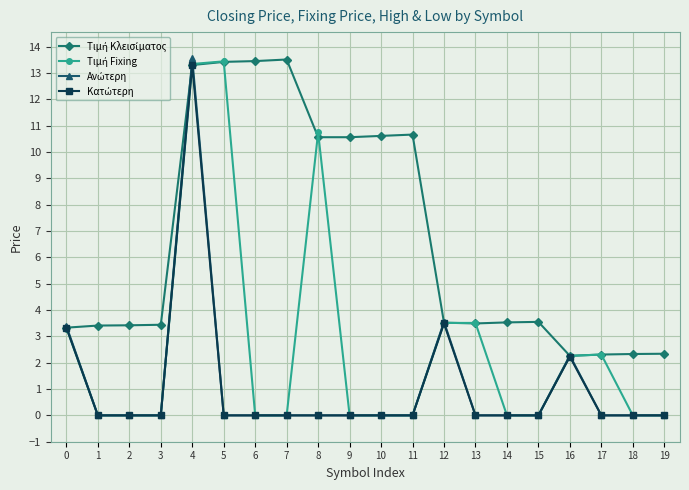

What is the spread (max minus min) of values at 8?

10.7